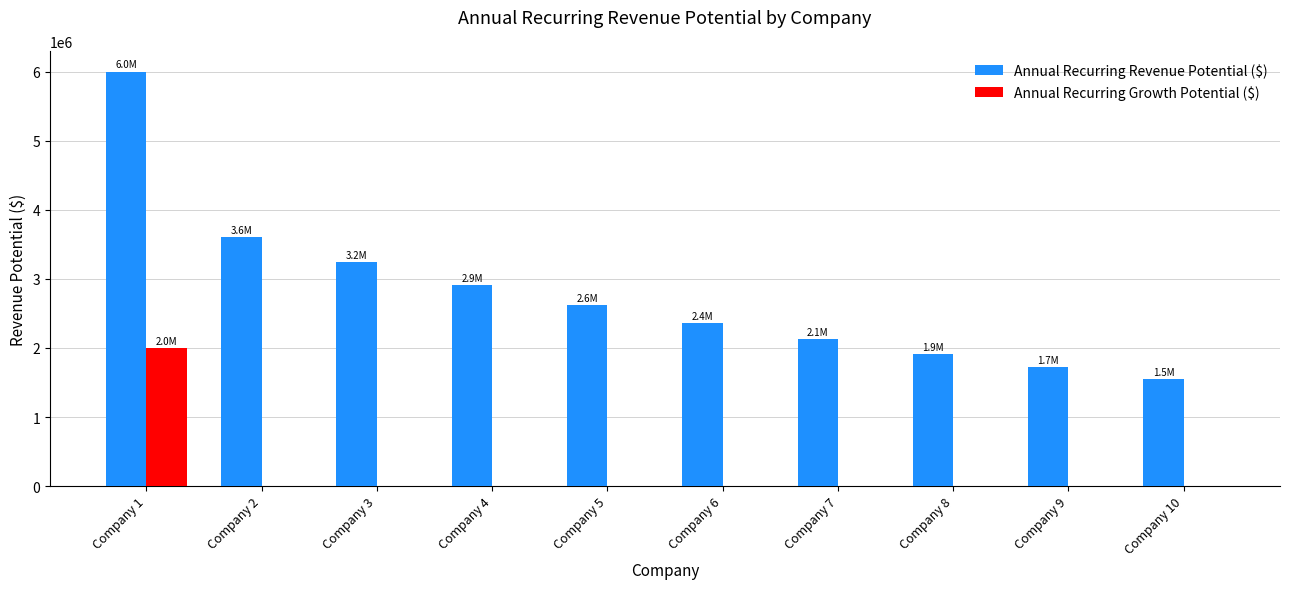

Which category has the highest value in the Annual Recurring Growth Potential ($) series?

Company 1